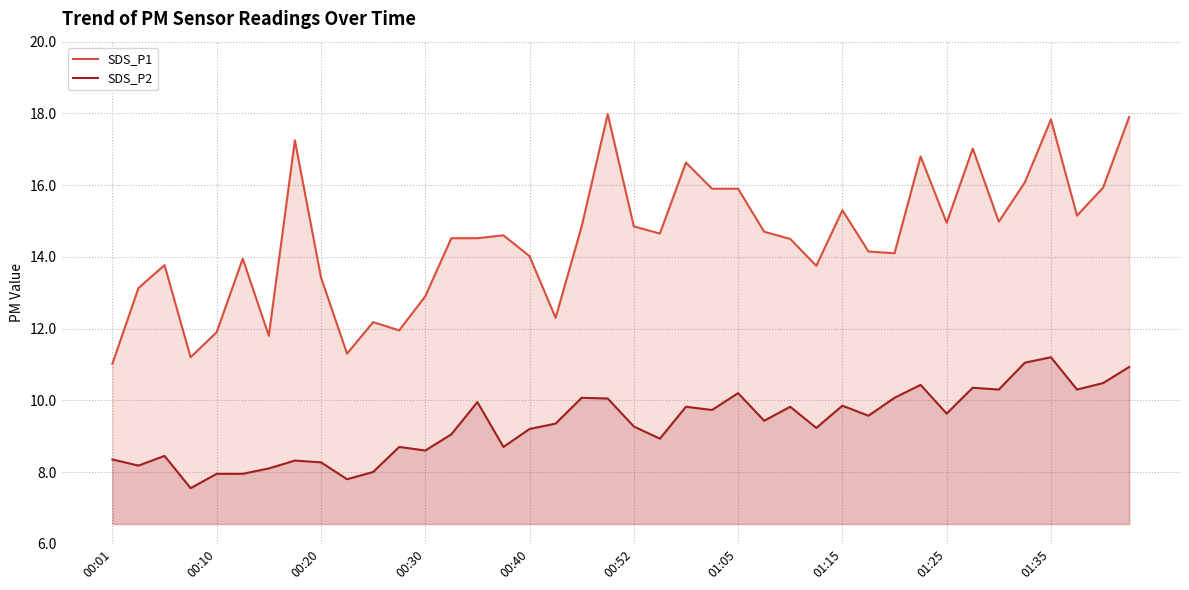

Which series has the widest spread of values?

SDS_P1